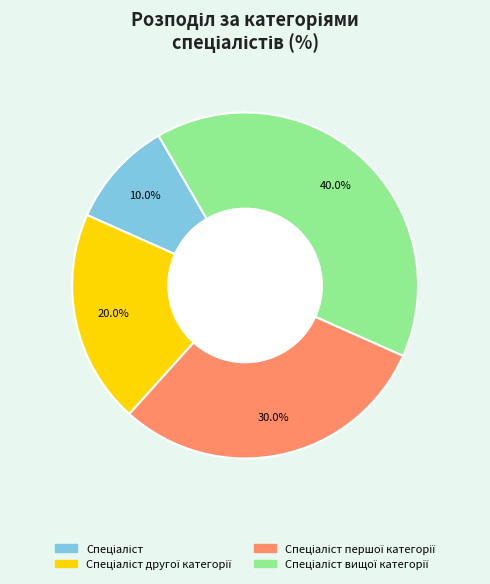

Is there any slice that represents more than half of the pie?

No